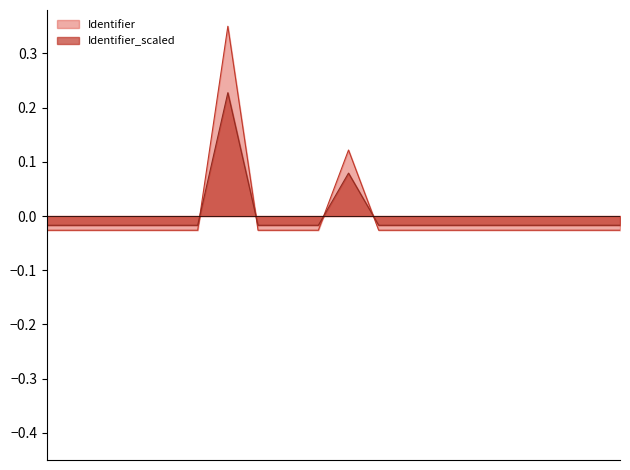

Which series has the widest spread of values?

Identifier